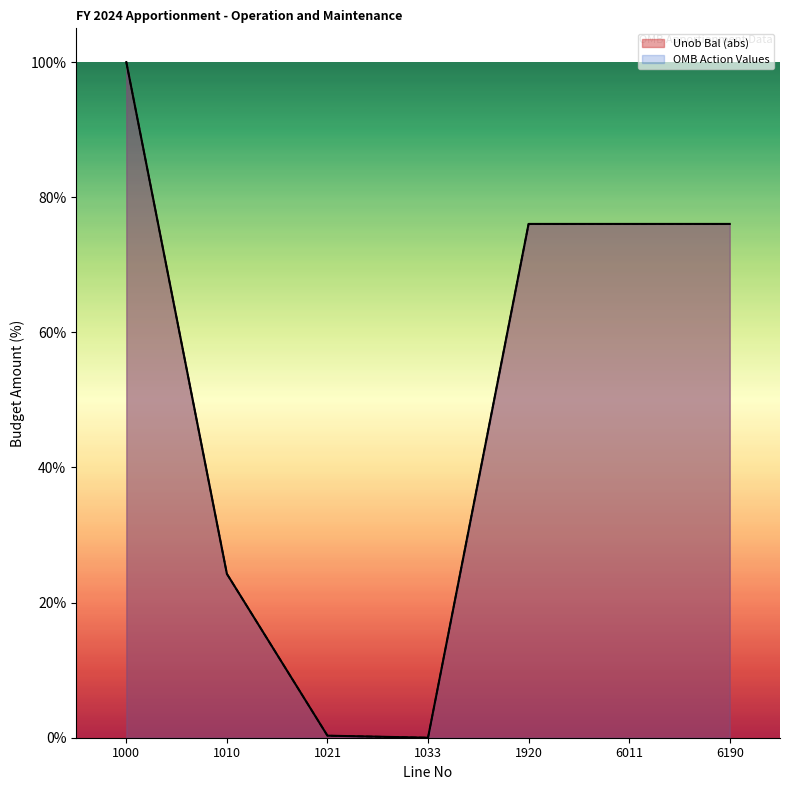

How many lines are shown in the chart?

2